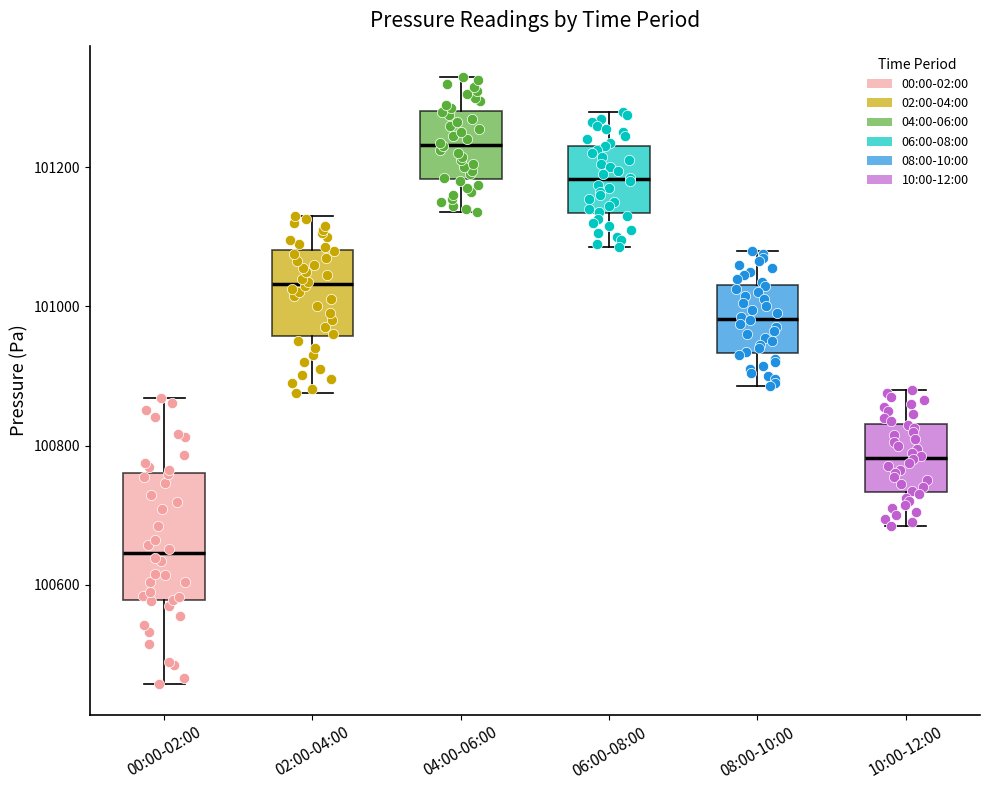

Reading left to right, transcribe this box plot: for each box, give where its median line is, the range the box spans, and where its two whiskers end, as read against the y-axis. The values are not printed on the chart, so give them approximately, as read against the axis.

00:00-02:00: median 100640, box 100580 to 100760, whiskers 100460 to 100860
02:00-04:00: median 101040, box 100960 to 101080, whiskers 100880 to 101140
04:00-06:00: median 101240, box 101180 to 101280, whiskers 101140 to 101340
06:00-08:00: median 101180, box 101140 to 101240, whiskers 101080 to 101280
08:00-10:00: median 100980, box 100940 to 101040, whiskers 100880 to 101080
10:00-12:00: median 100780, box 100740 to 100840, whiskers 100680 to 100880